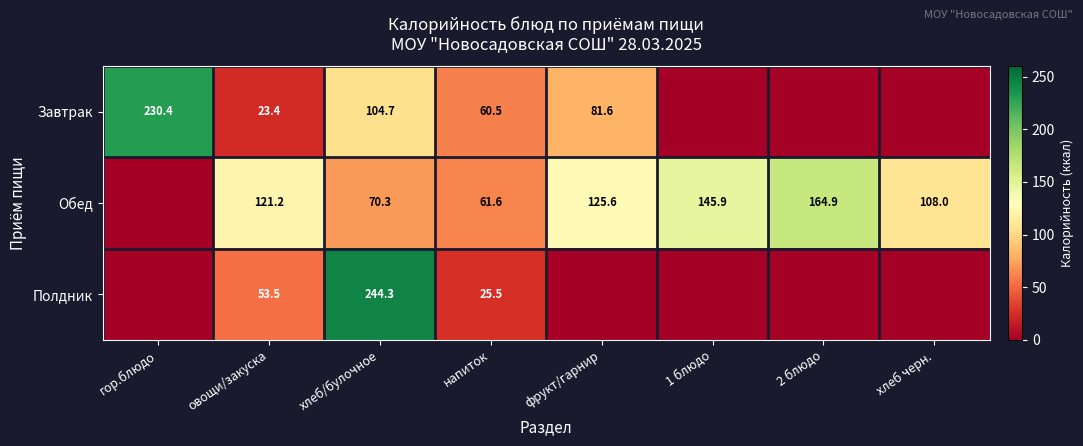

Between хлеб/булочное and напиток, which series saw the biggest shift?

Полдник